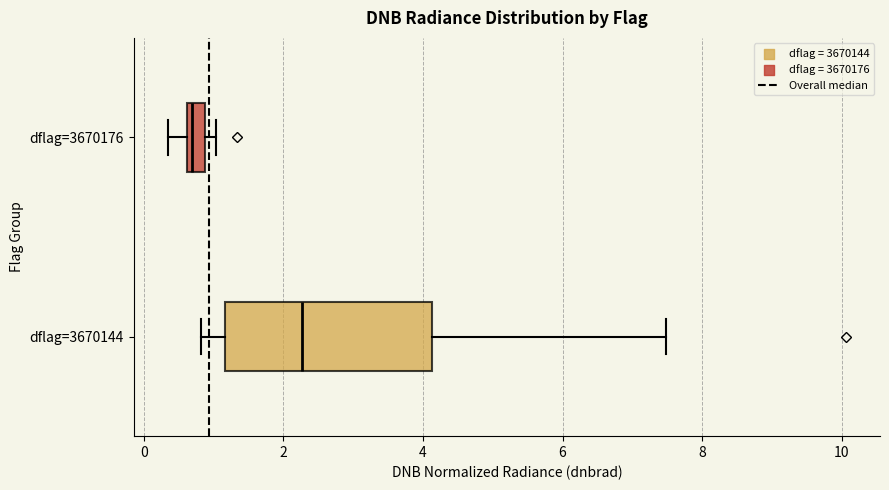

Which box's median line is the furthest to the left?

dflag=3670176